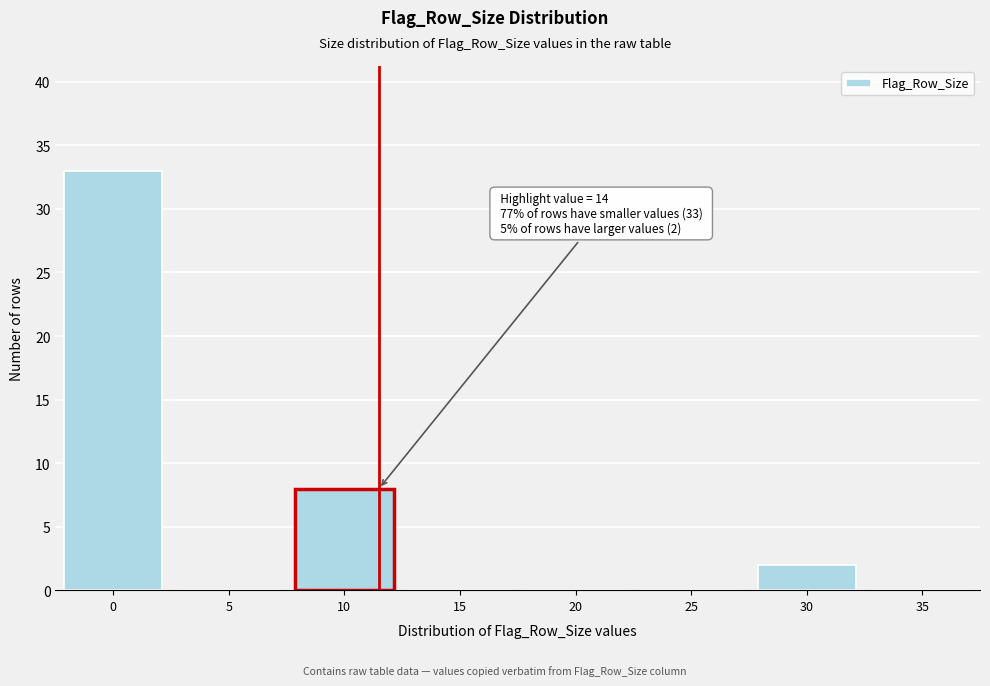

Reading right to left, transcribe all the data shown in this chart.

35=0	30=2	25=0	20=0	15=0	10=8	5=0	0=33